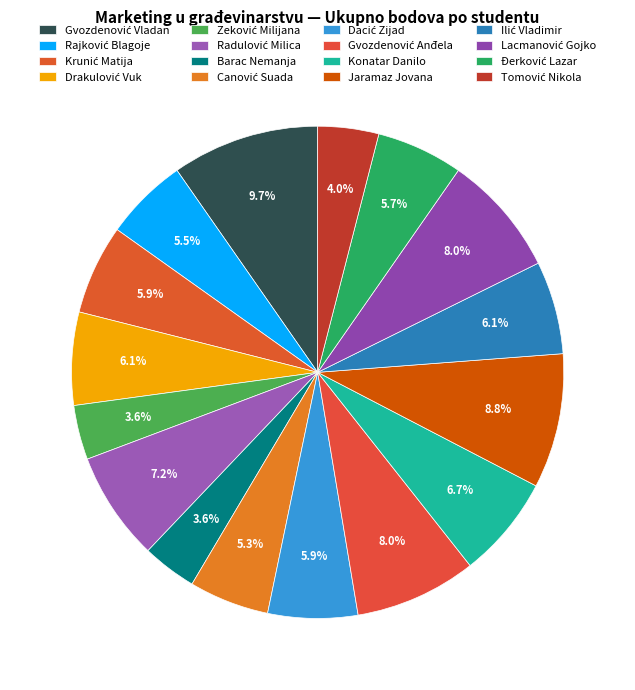

To the nearest percent, what is the difference between the Canović Suada and Dacić Zijad slice percentages?

1%